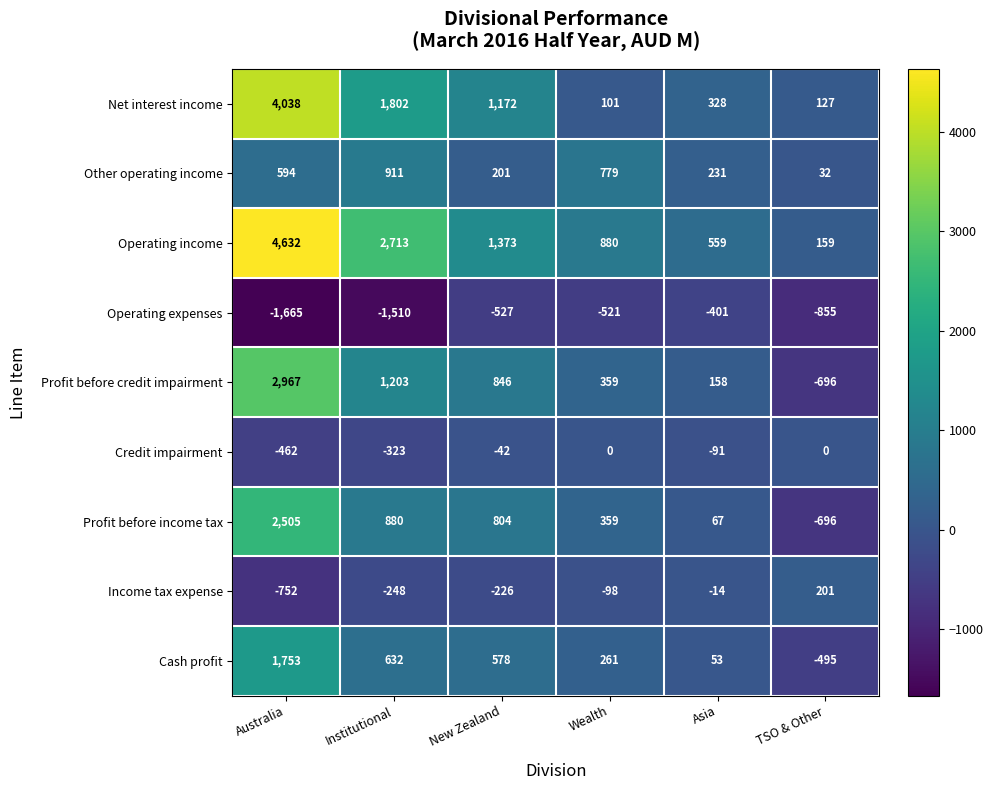

Rank the series by their maximum value, from lowest to highest.

Operating expenses, Credit impairment, Income tax expense, Other operating income, Cash profit, Profit before income tax, Profit before credit impairment, Net interest income, Operating income